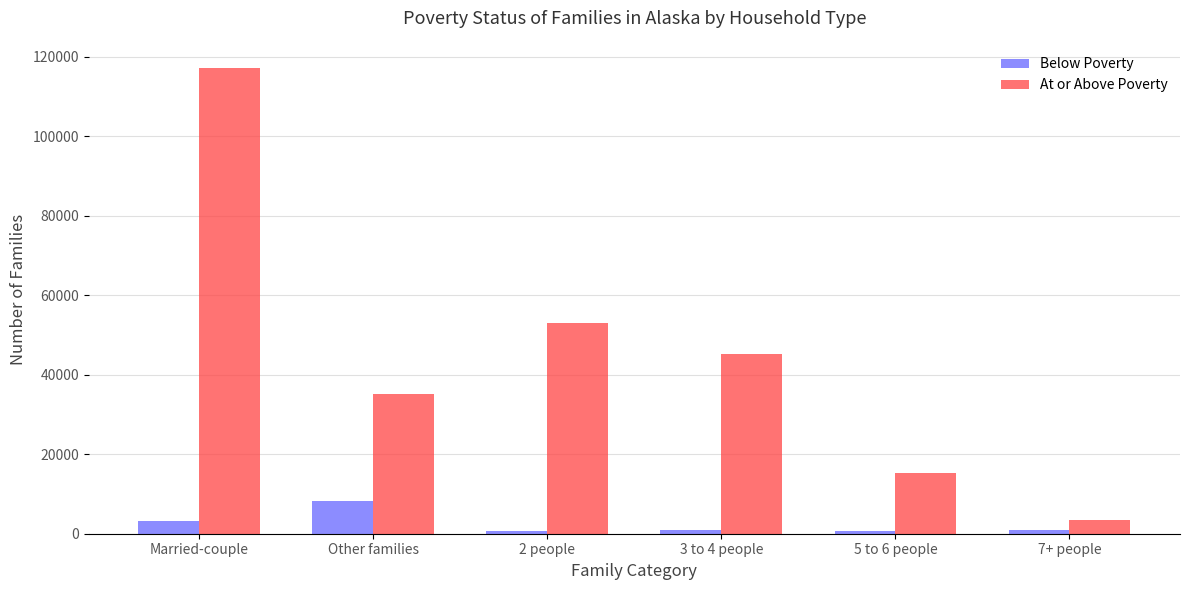

Are the bars grouped side by side (vs. stacked)?

Yes